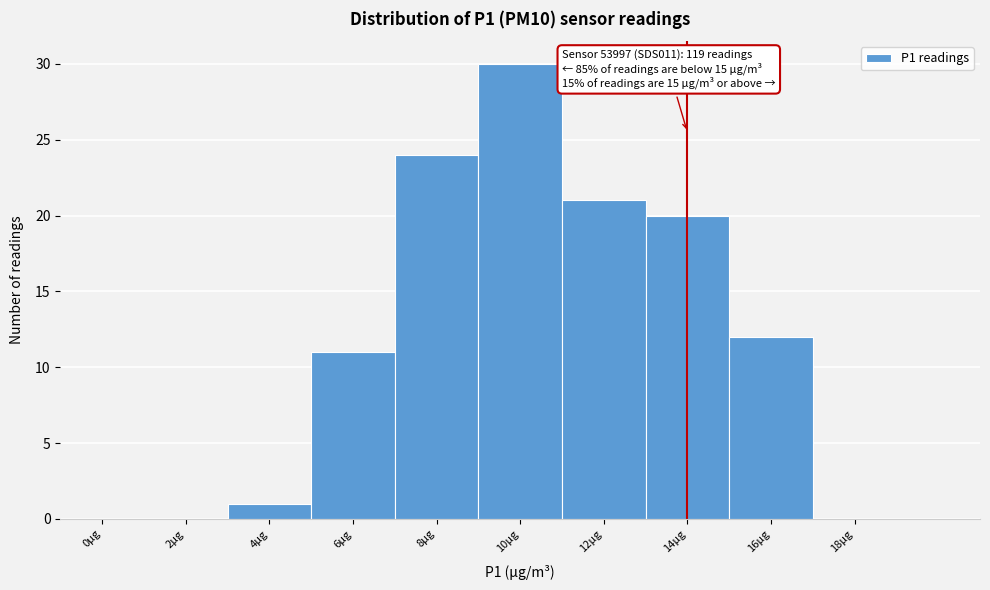

Reading right to left, what are all the values shown in this chart?

18μg=0	16μg=12	14μg=20	12μg=21	10μg=30	8μg=24	6μg=11	4μg=1	2μg=0	0μg=0